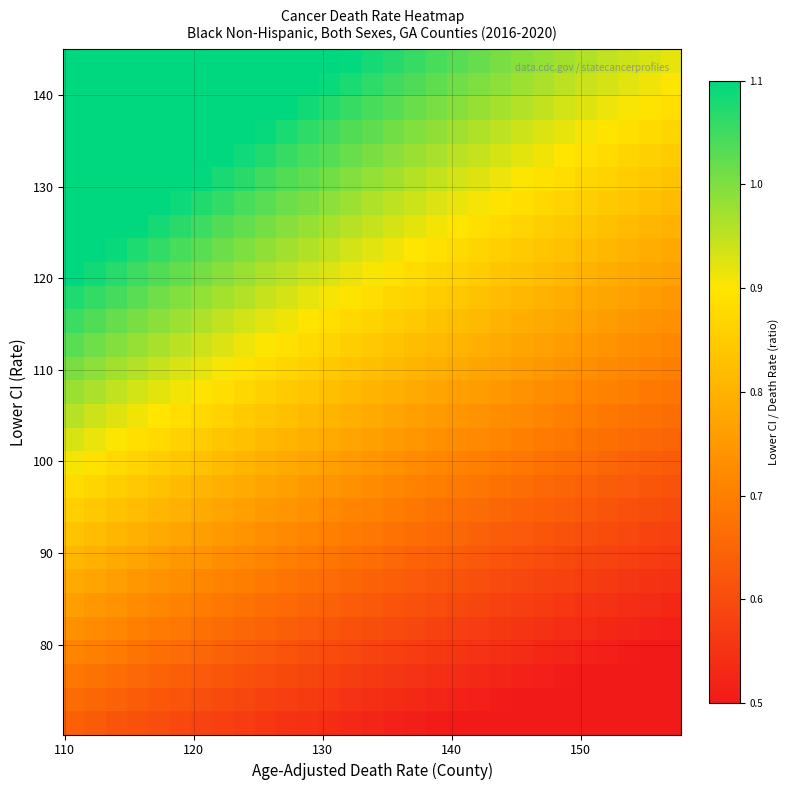

At how many categories does at least one series exceed 1?

21